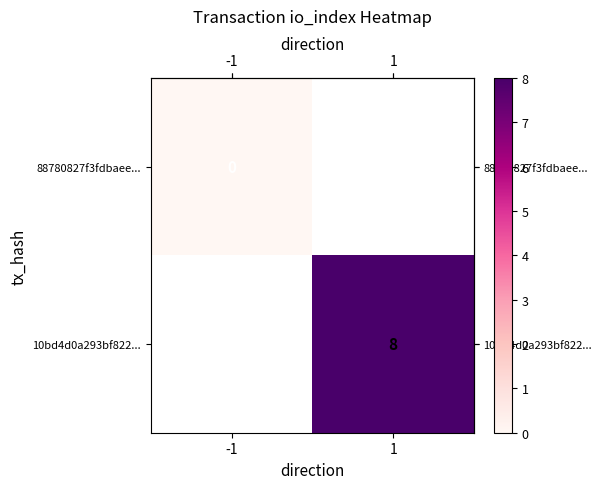

At which label does row_0 reach its minimum?

-1